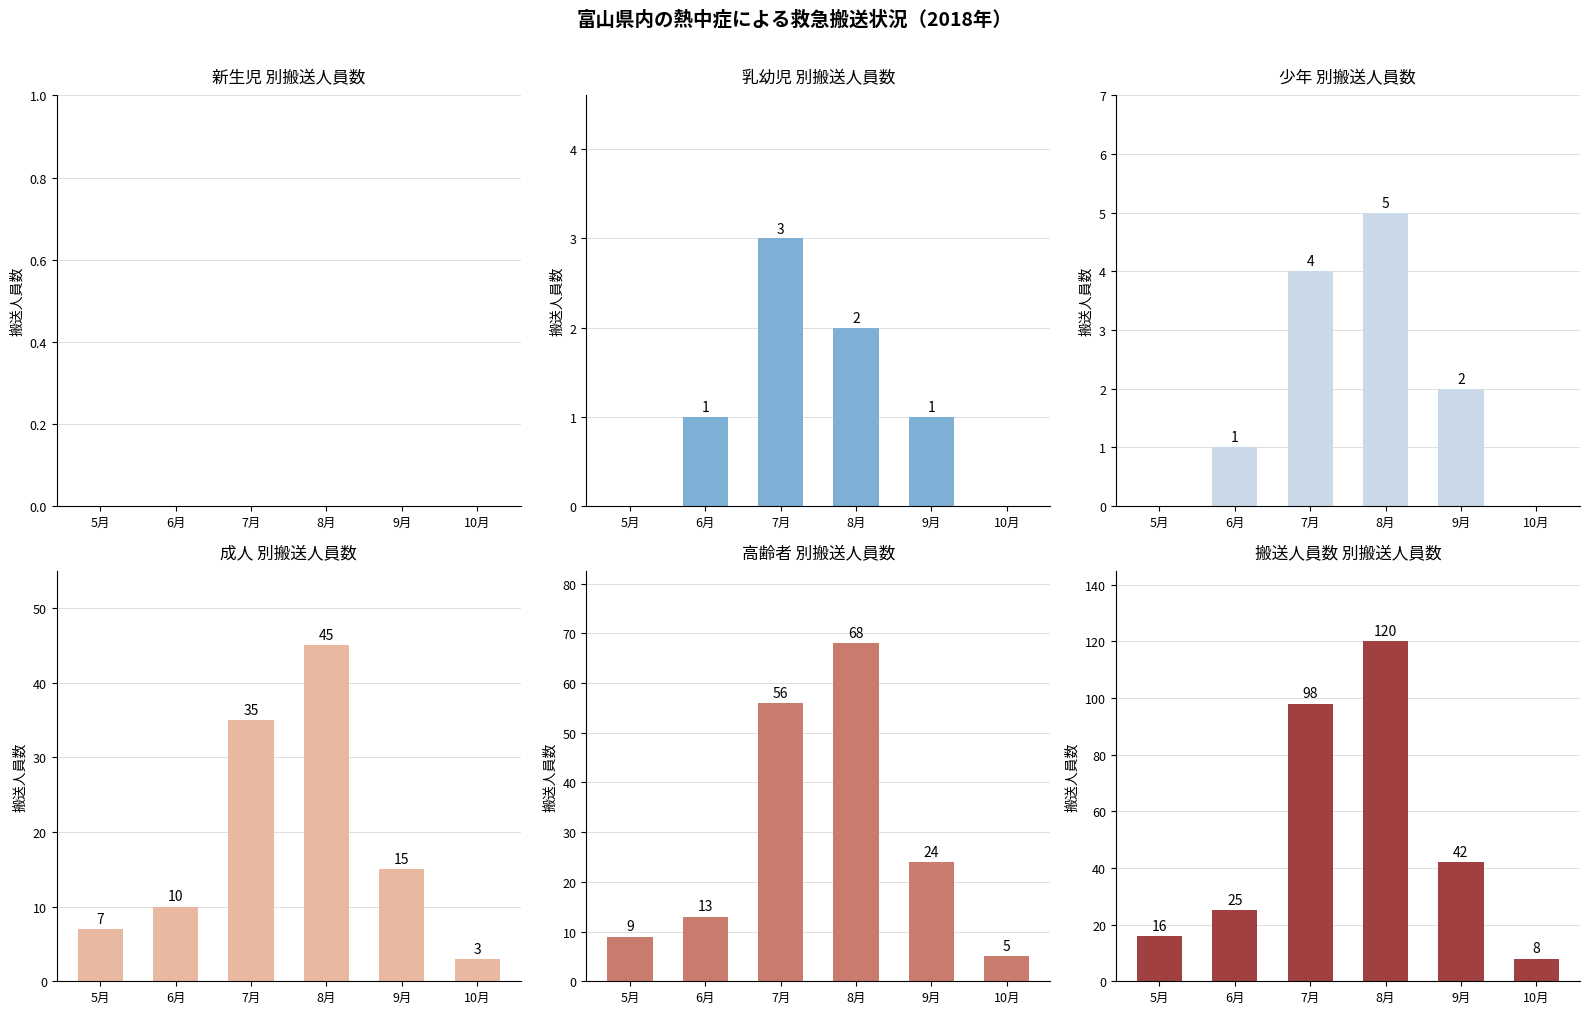

At which label is 搬送人員数 closest to 64?

9月